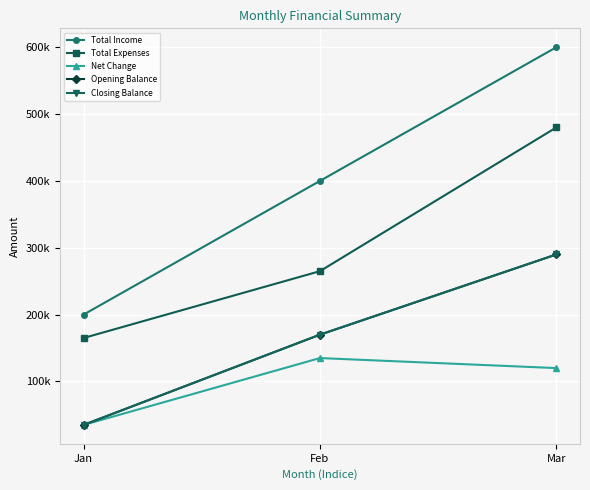

Does the chart have visible grid lines?

Yes